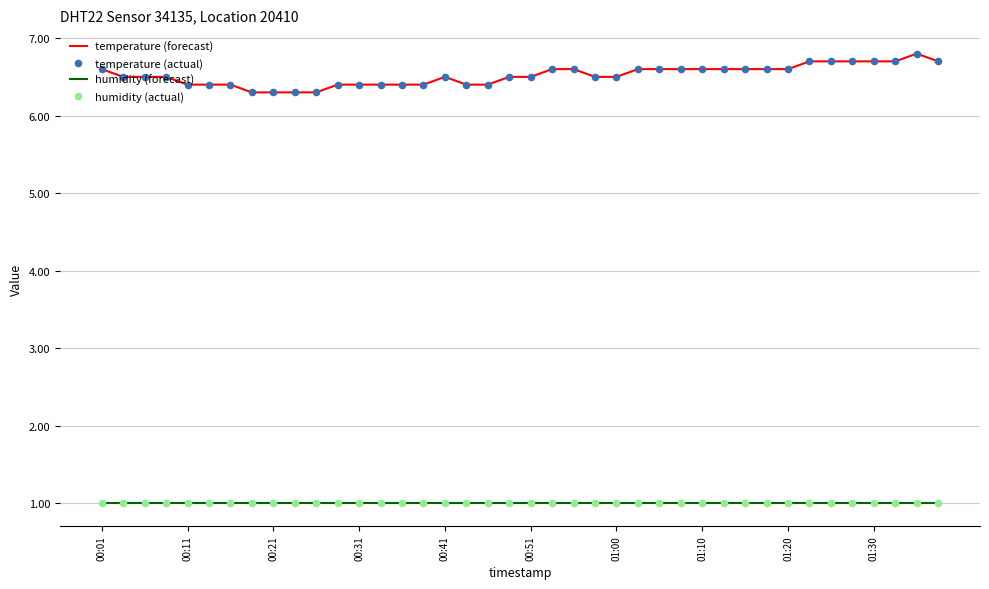

Which series has the largest total across all categories?

temperature (forecast)